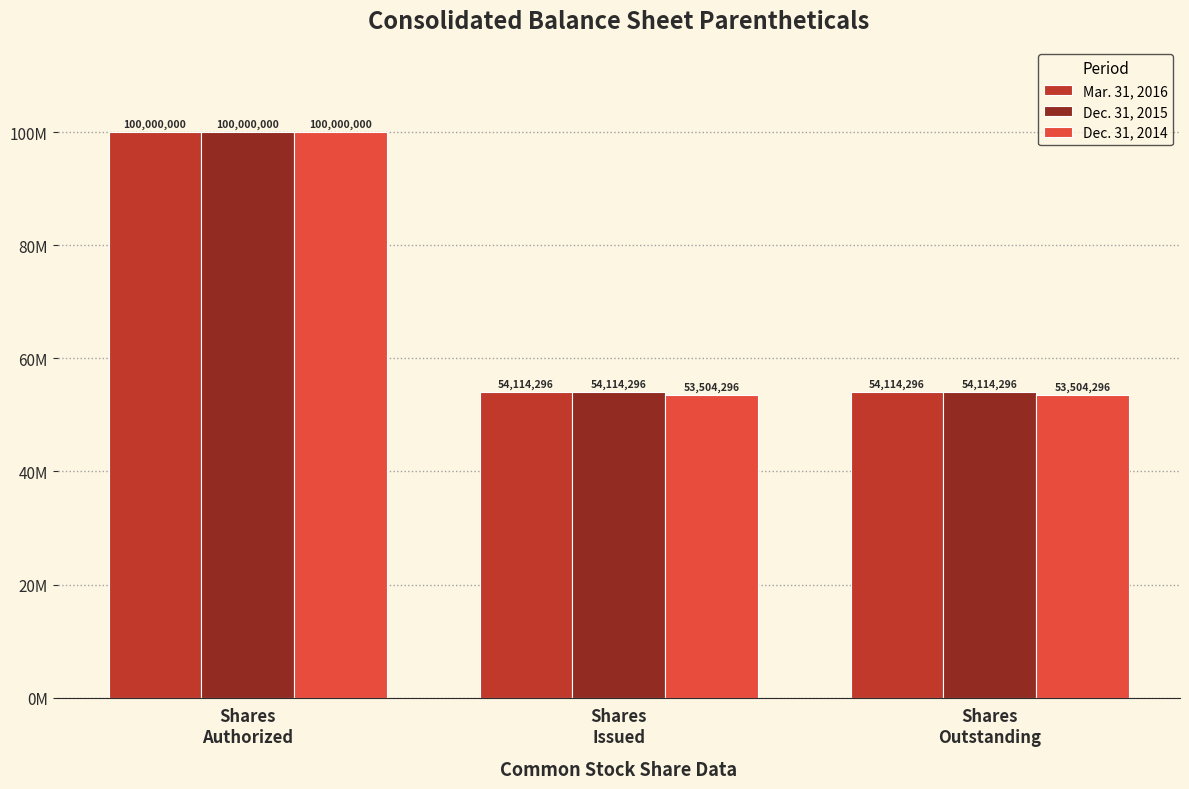

Which series has the largest total across all categories?

Mar. 31, 2016